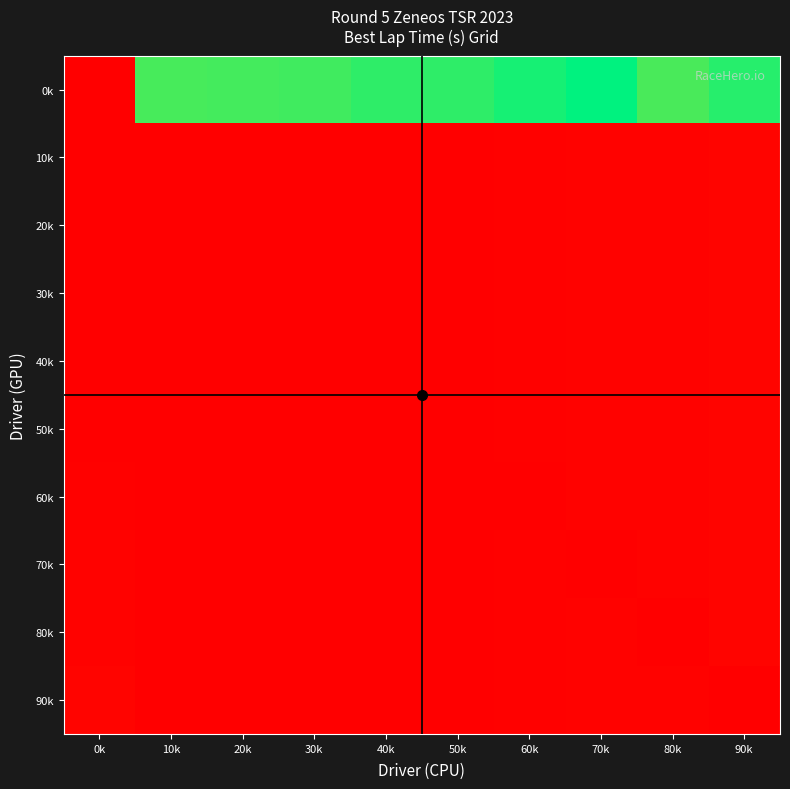

Between 0k and 80k, which series saw the biggest shift?

0k